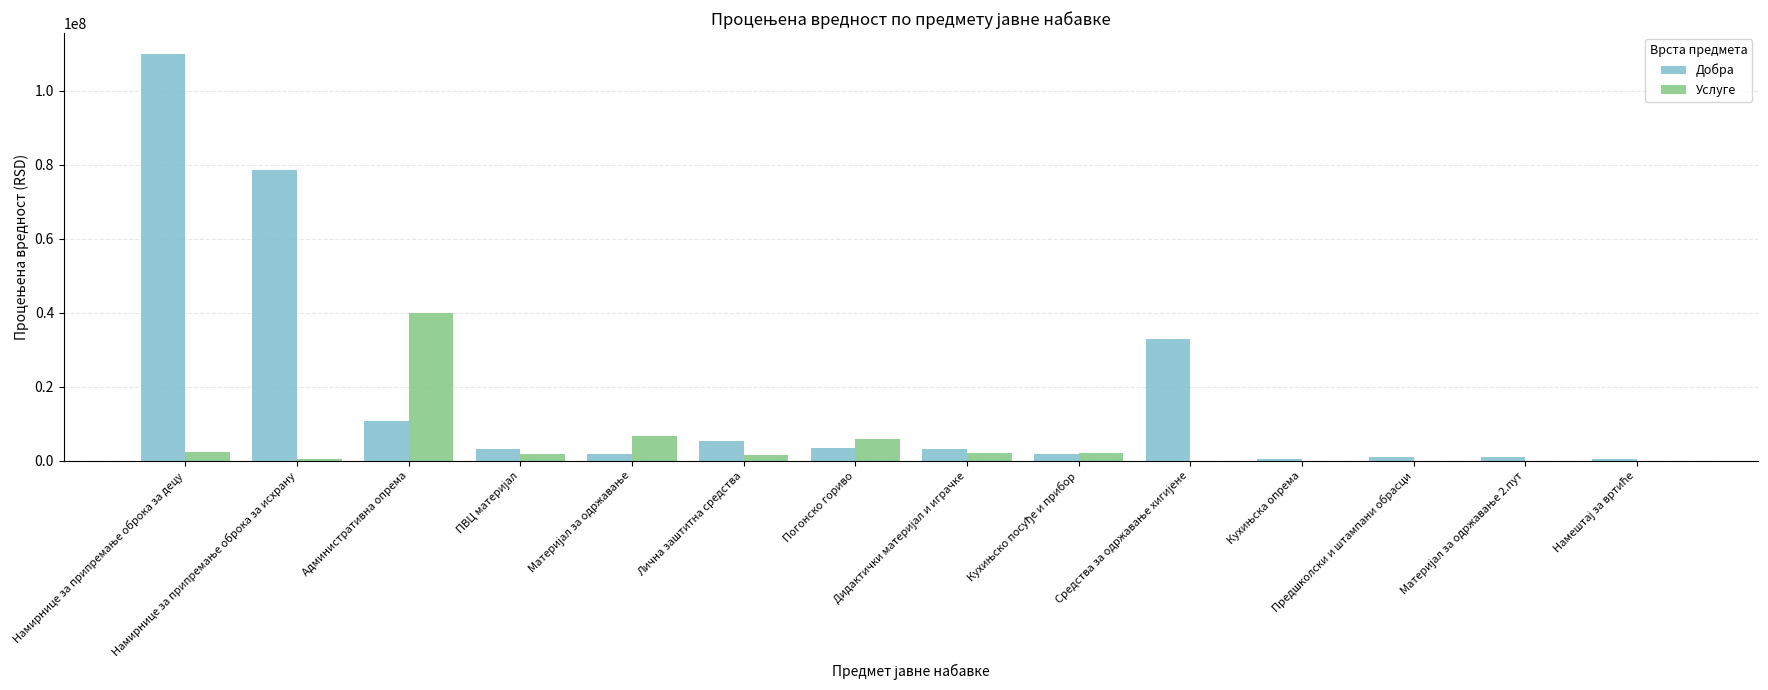

What is the highest value of the Добра series?

110000000